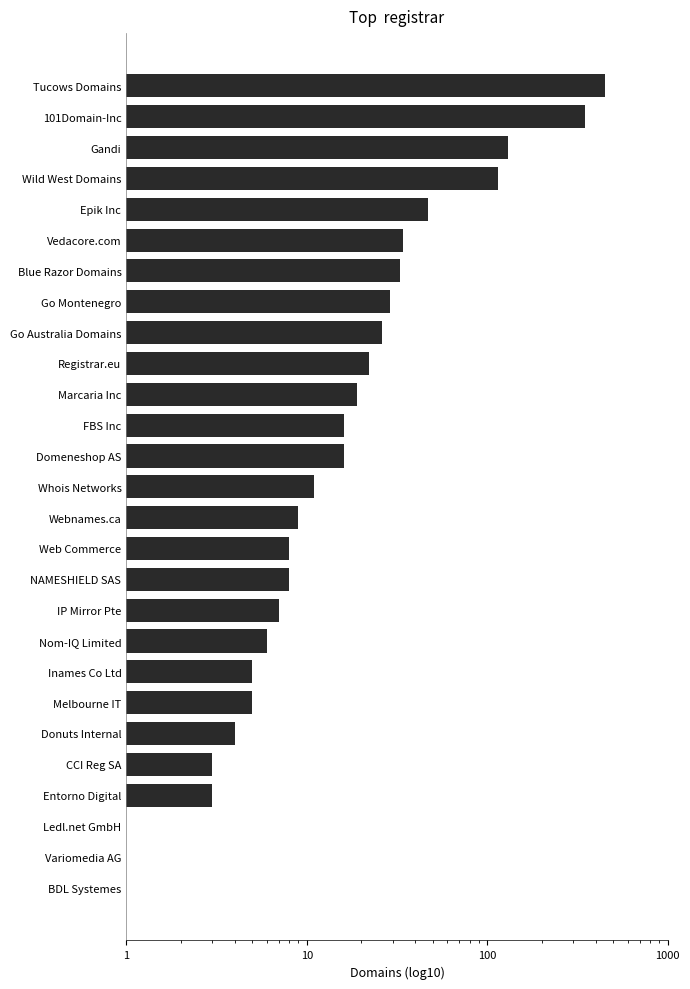

How many bars are there in total?

27